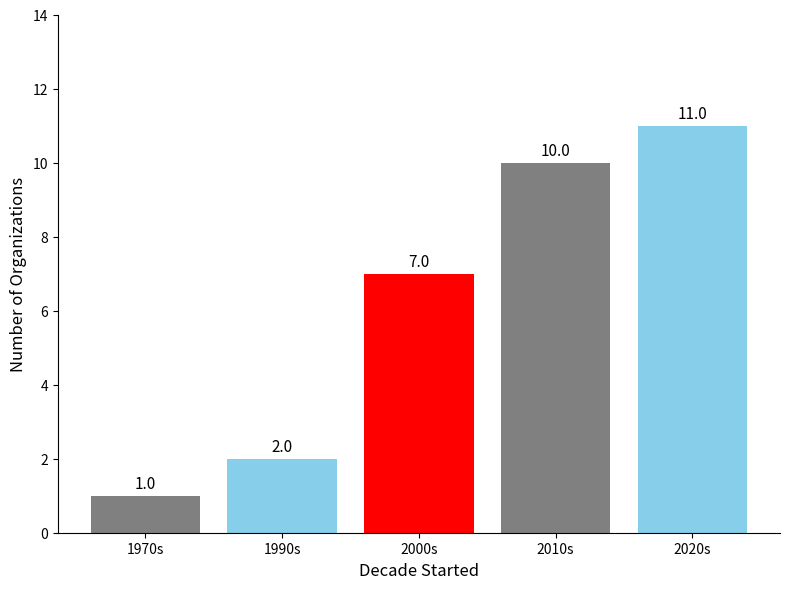

What is the average value?

6